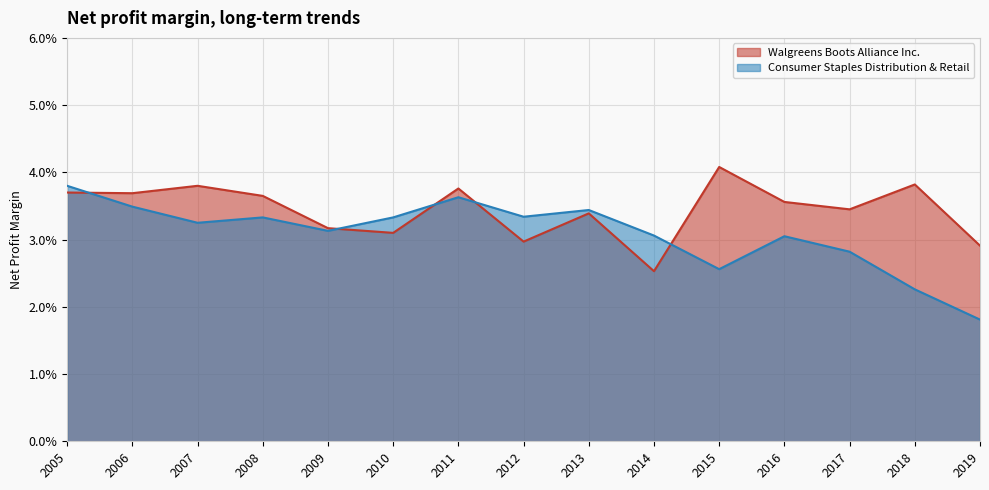

How many times do Consumer Staples Distribution & Retail and Walgreens Boots Alliance Inc. cross each other?

5